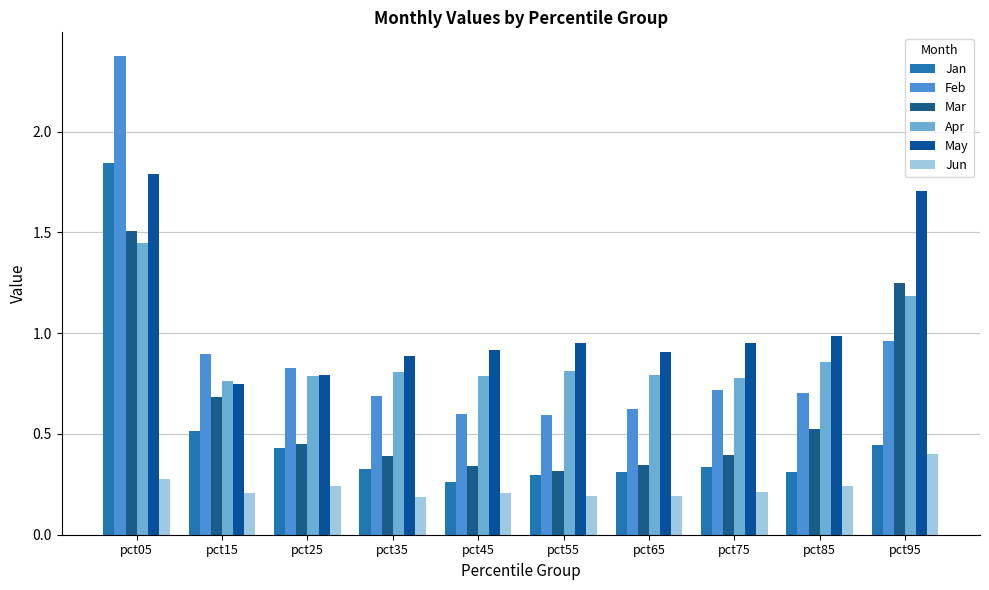

The Feb series shows 0.4 at pct15. True or false?

False